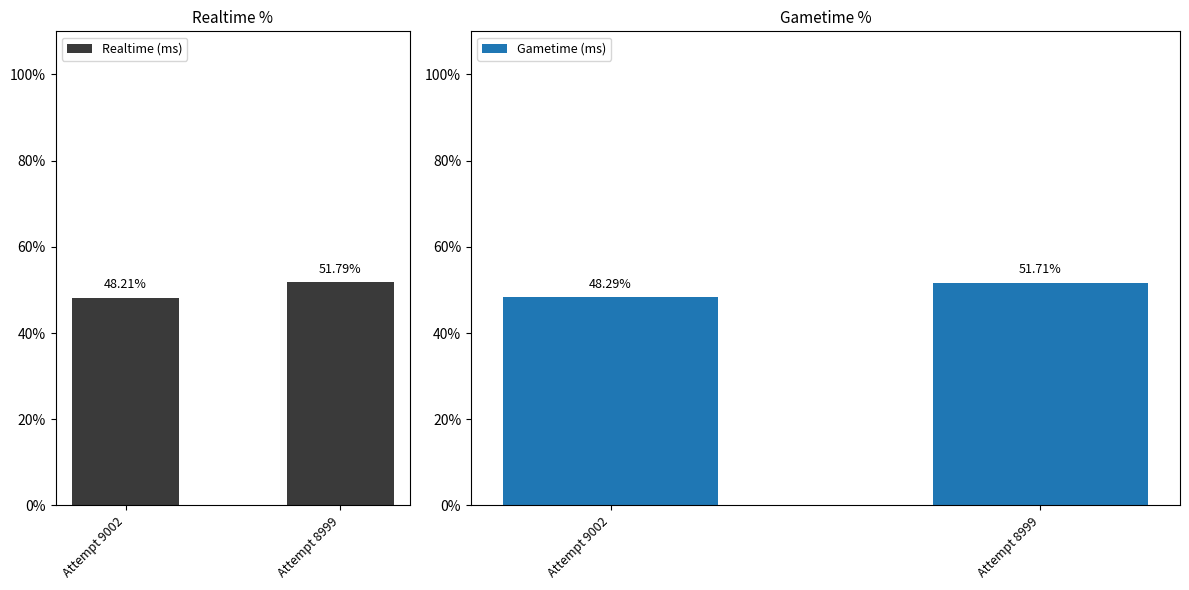

What is the difference between the maximum and minimum values in the Gametime (ms) series?

3.4